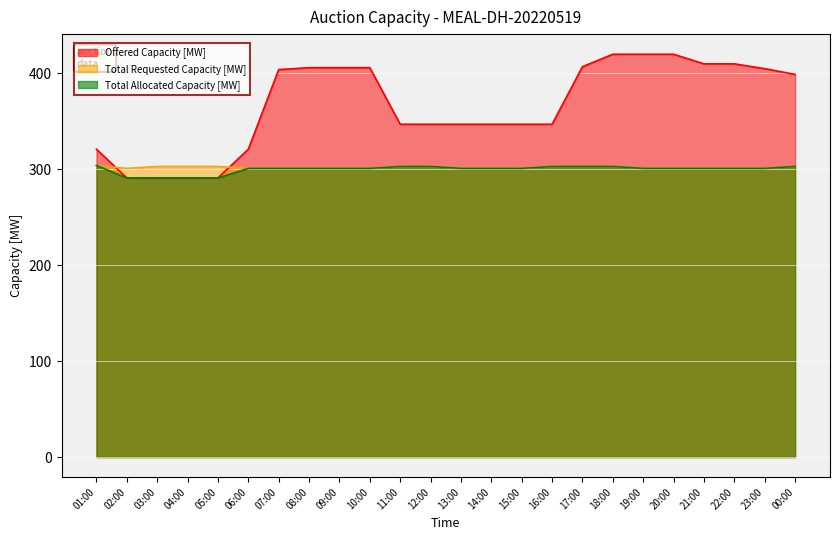

True or false: Total Requested Capacity [MW] has more than 2 points higher than both neighbors.

False